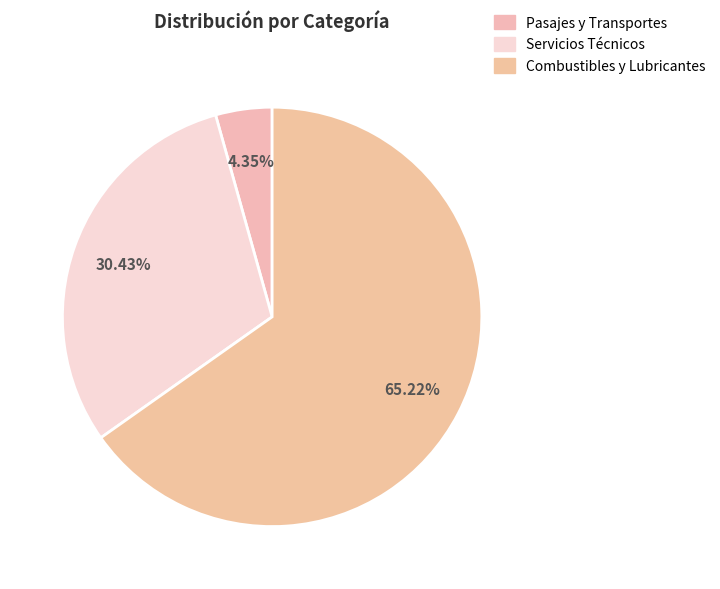

How many slices are in this pie chart?

3